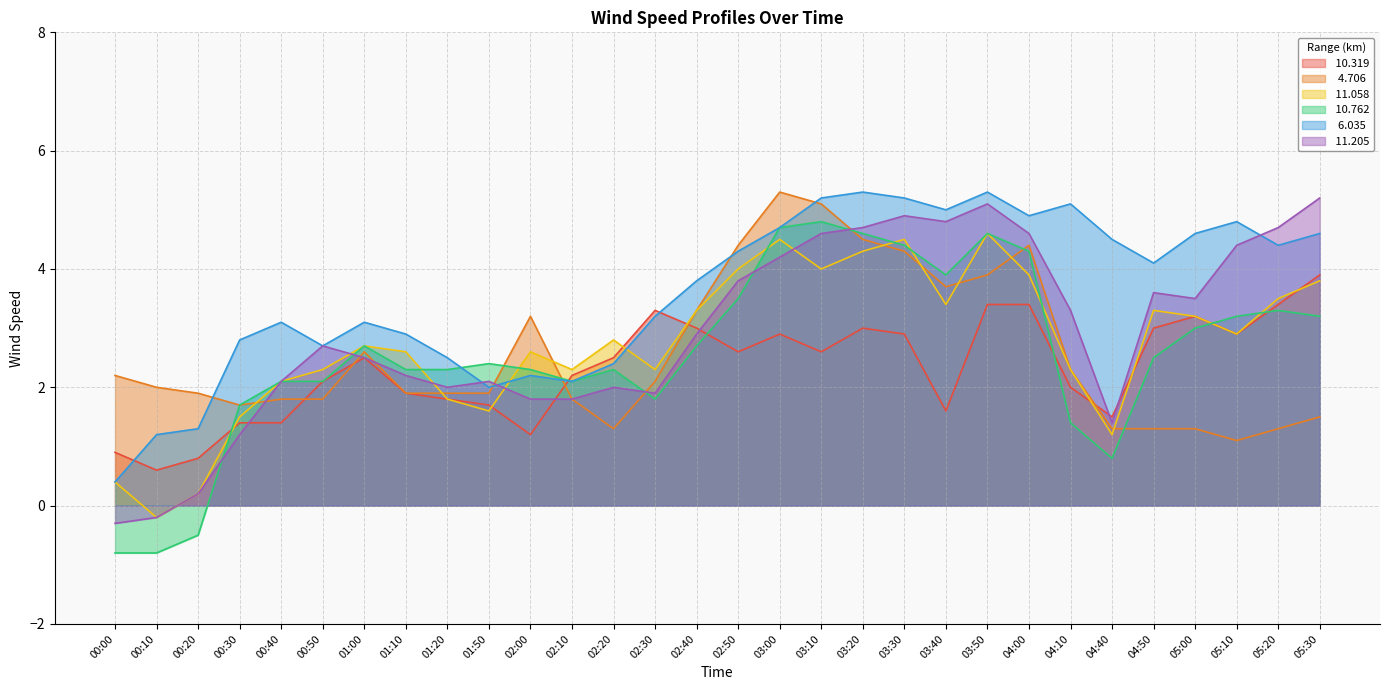

List the labels in order of  10.762 value, largest first.

03:10, 03:00, 03:20, 03:50, 03:30, 04:00, 03:40, 02:50, 05:20, 05:10, 05:30, 05:00, 01:00, 02:40, 04:50, 01:50, 01:10, 01:20, 02:00, 02:20, 00:40, 00:50, 02:10, 02:30, 00:30, 04:10, 04:40, 00:20, 00:00, 00:10